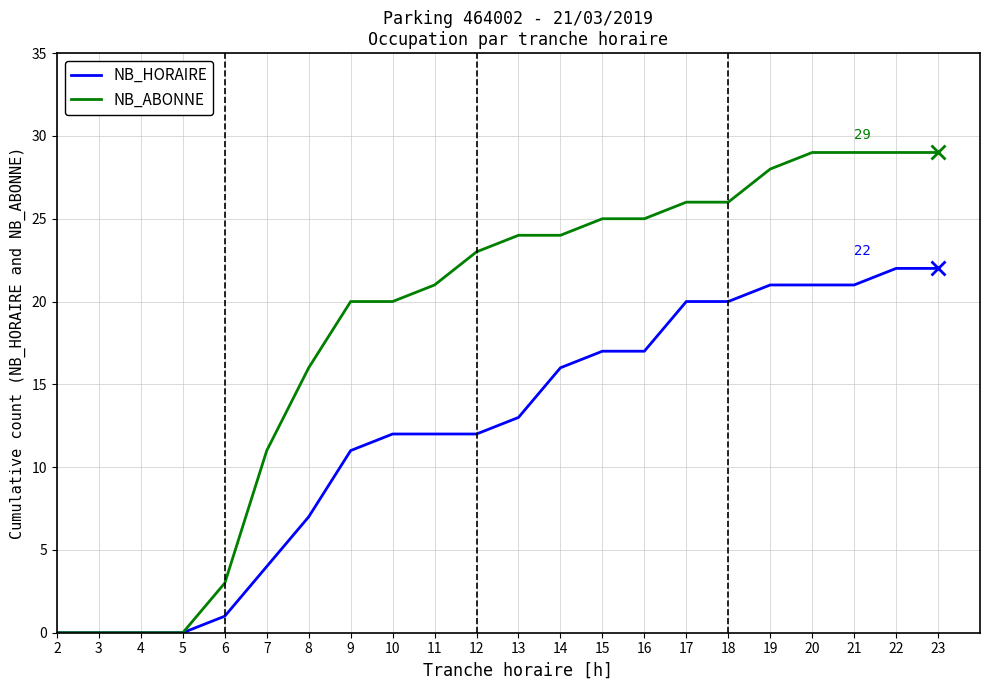

Is it true that NB_ABONNE equals 0 at 3?

True